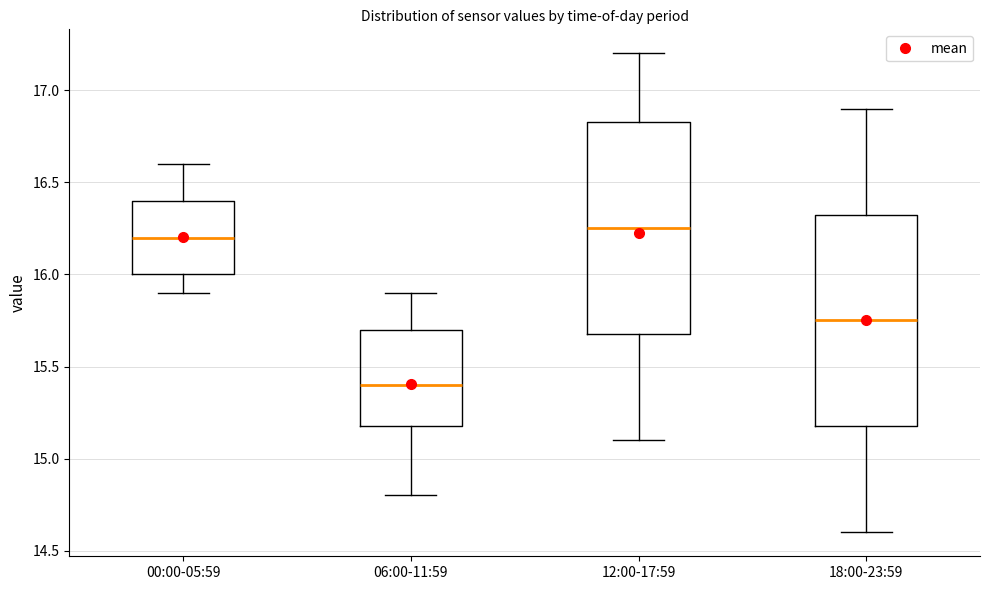

Which box has the highest median line?

12:00-17:59